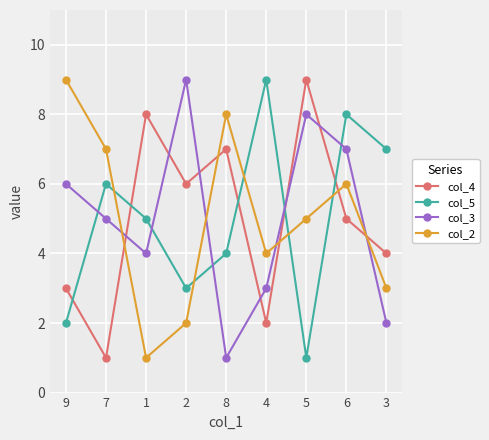

Rank the categories by col_5 value from highest to lowest.

4, 6, 3, 7, 1, 8, 2, 9, 5